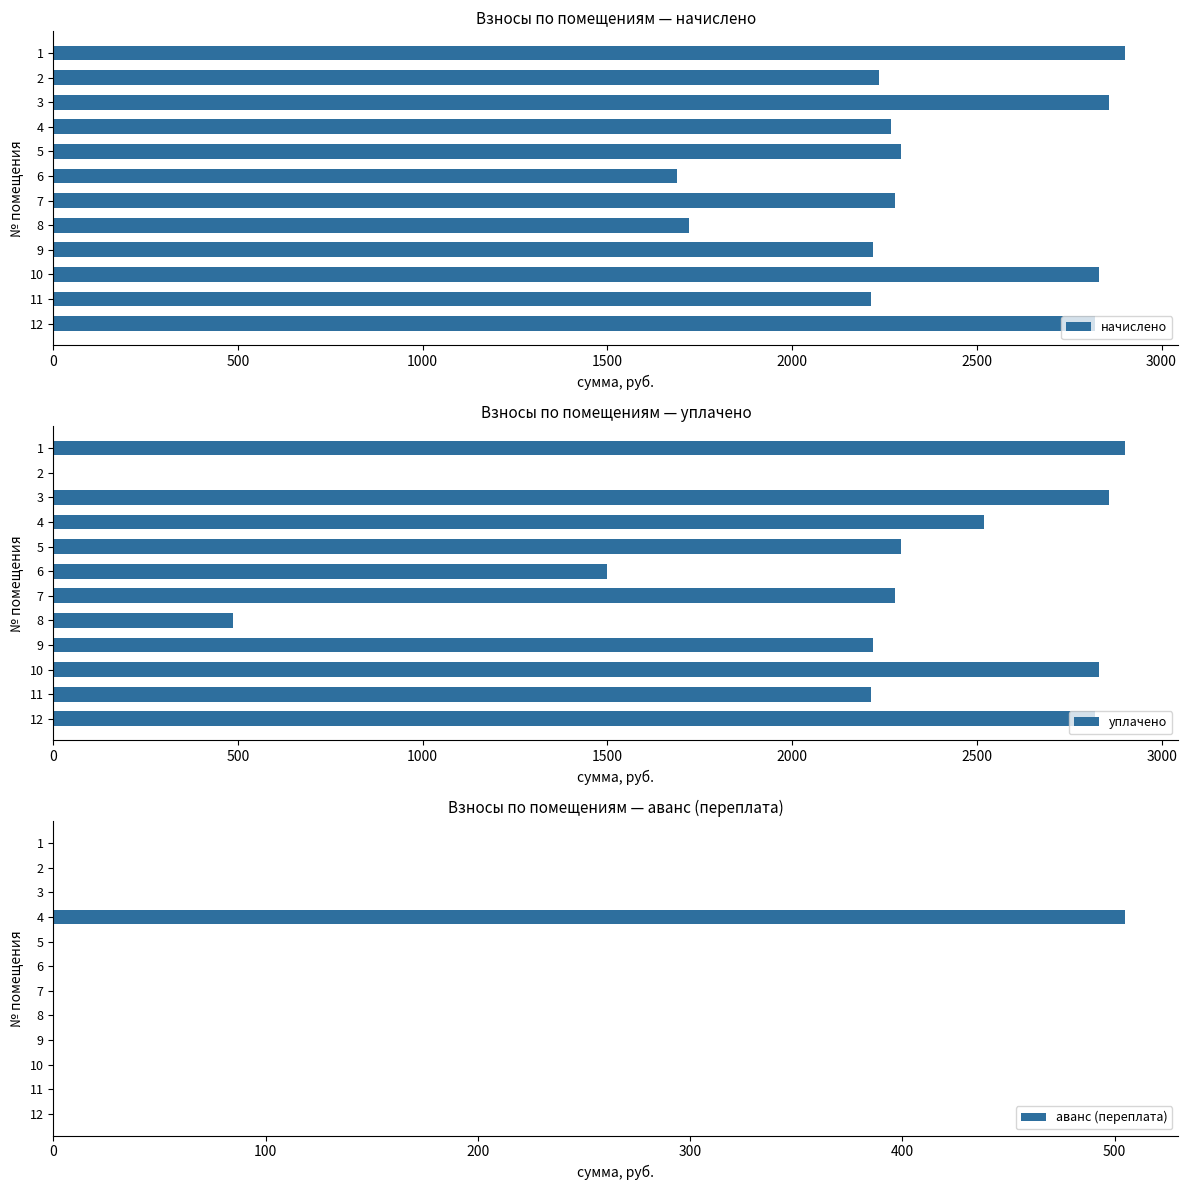

What is the difference between the начислено values at 10 and 11?

617.3